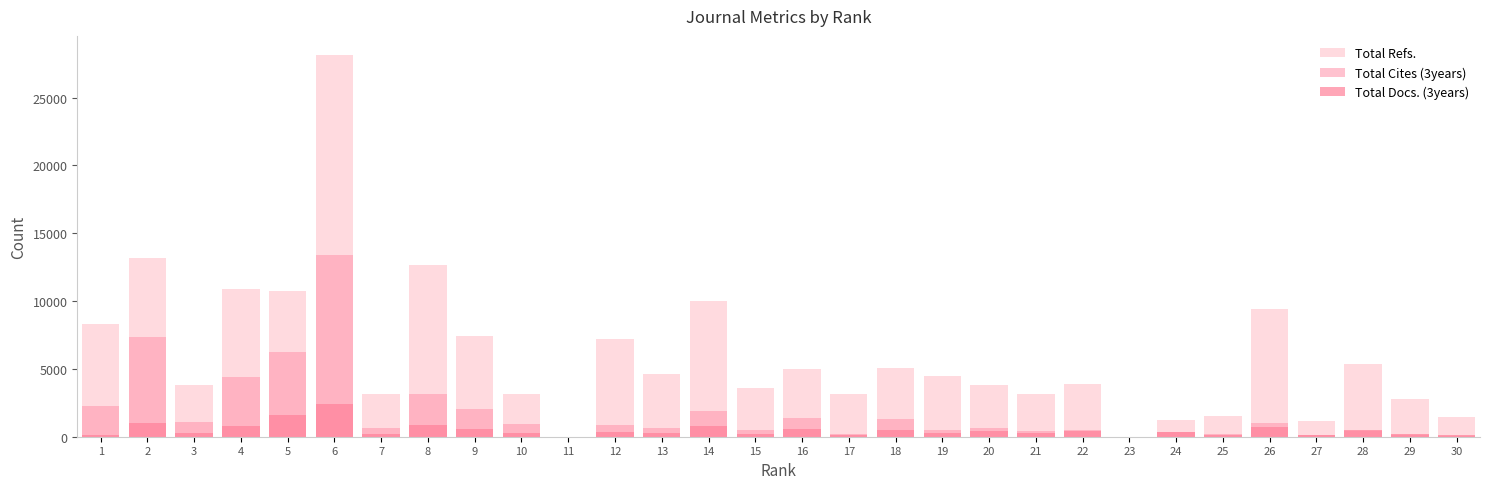

How many values in Total Refs. are above zero?

28